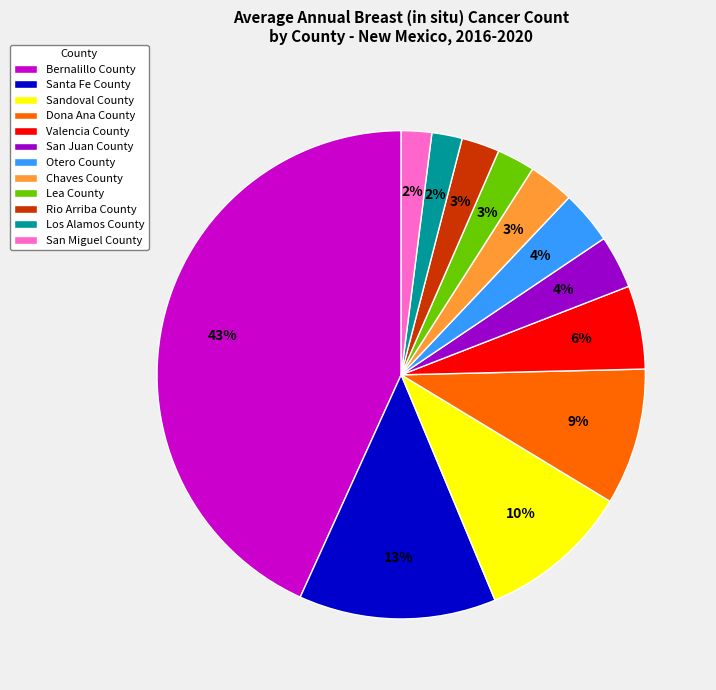

To the nearest percent, what is the difference between the San Miguel County and Otero County slice percentages?

2%